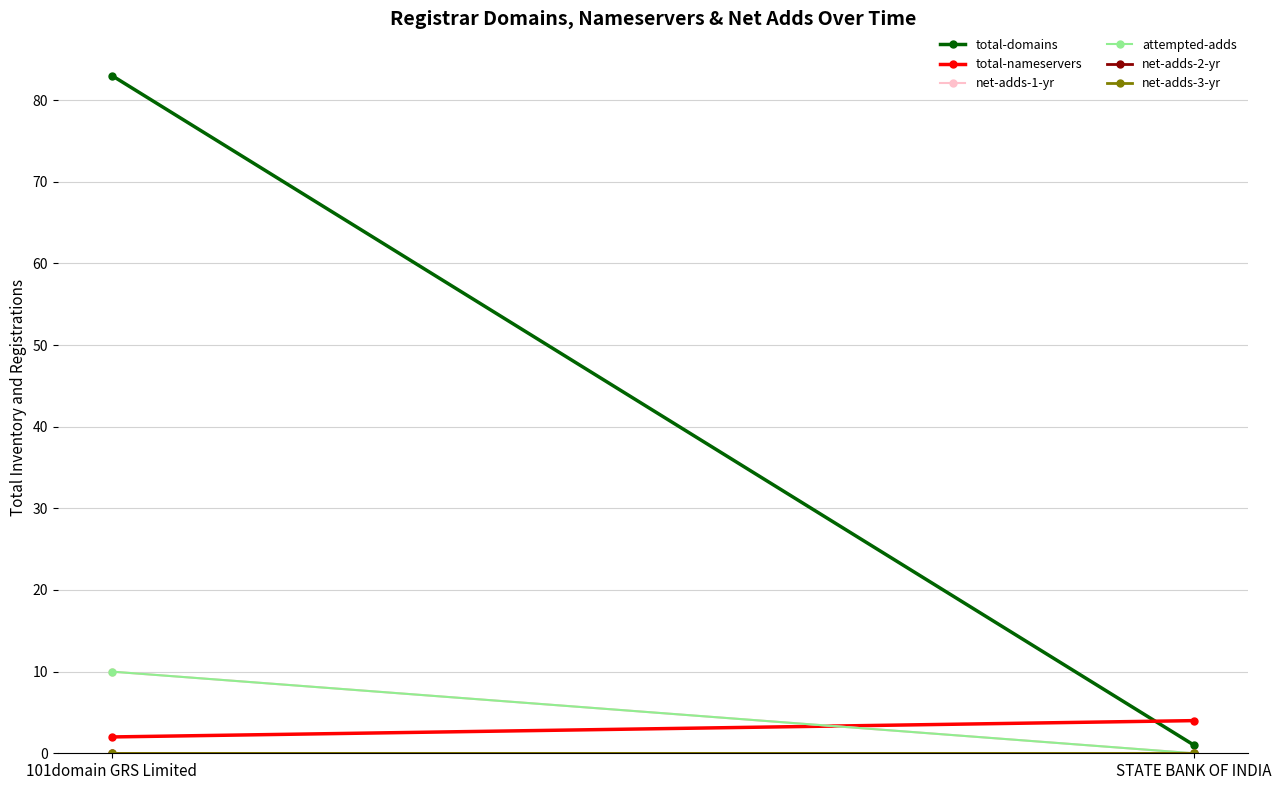

The total-domains series shows 1 at STATE BANK OF INDIA. True or false?

True